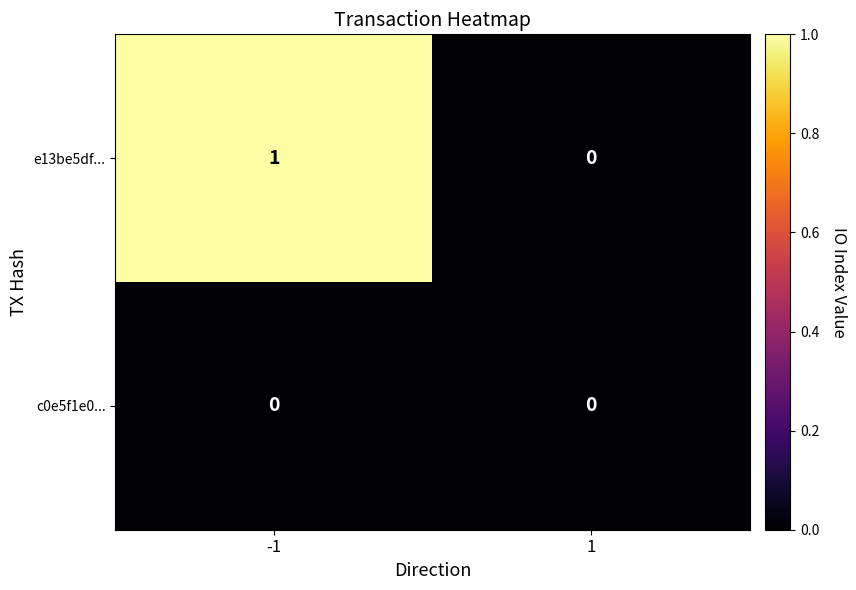

Reading left to right, what are all the values shown in this chart?

e13be5df...: -1=1	1=0
c0e5f1e0...: -1=0	1=0